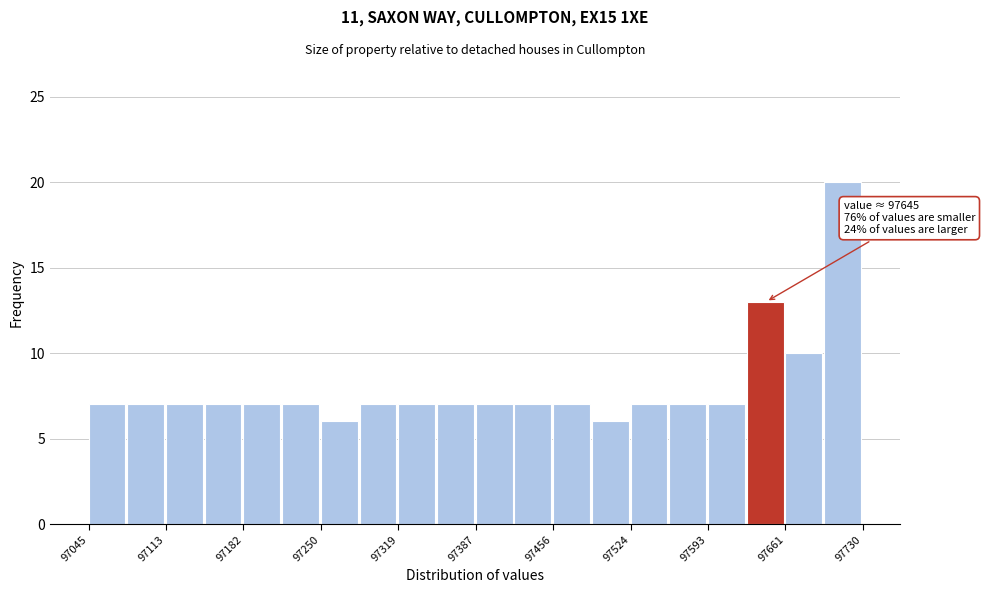

Around what value on the x-axis is the tallest bar? Give the approximate position of its centre, as read against the axis.

97710